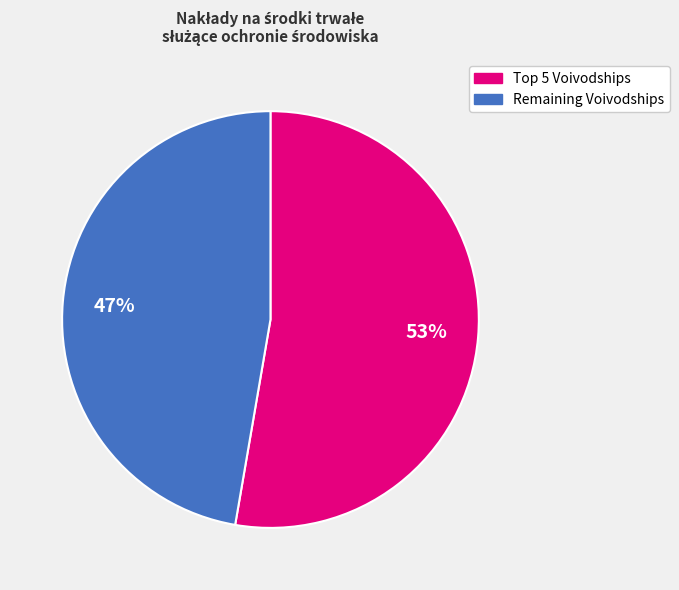

To the nearest percent, what is the average slice percentage?

50%